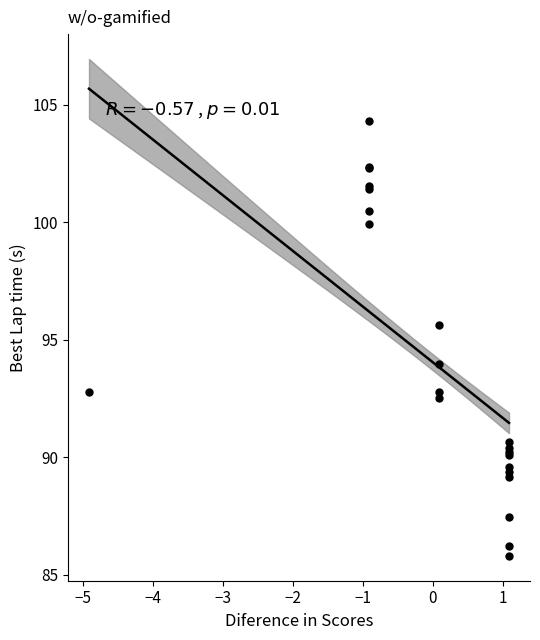

What Y value in the scatter plot is closest to 95?

95.6